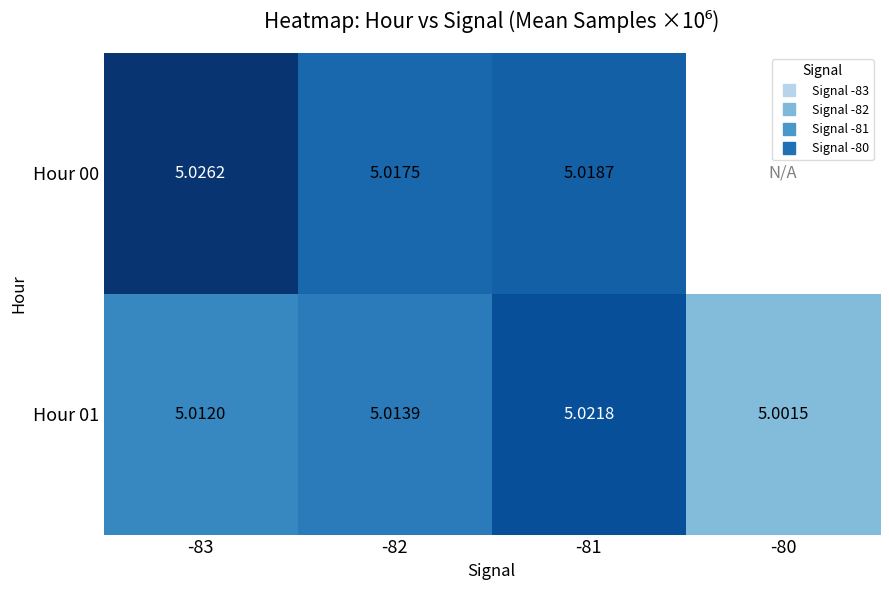

Count the number of data series in this chart.

2